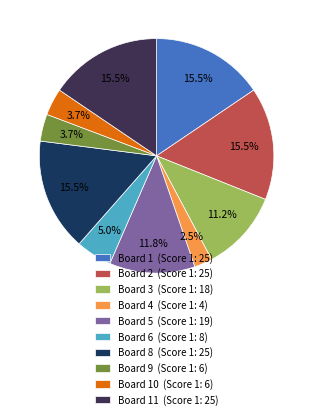

Which has a higher value, Board 11 (Score 1: 25) or Board 3 (Score 1: 18)?

Board 11 (Score 1: 25)